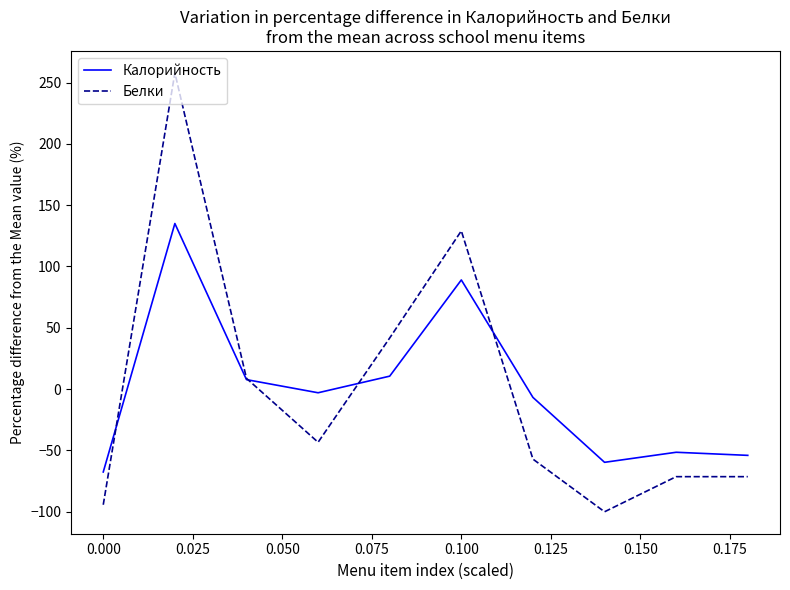

Rank the series by their maximum value, from highest to lowest.

Белки, Калорийность